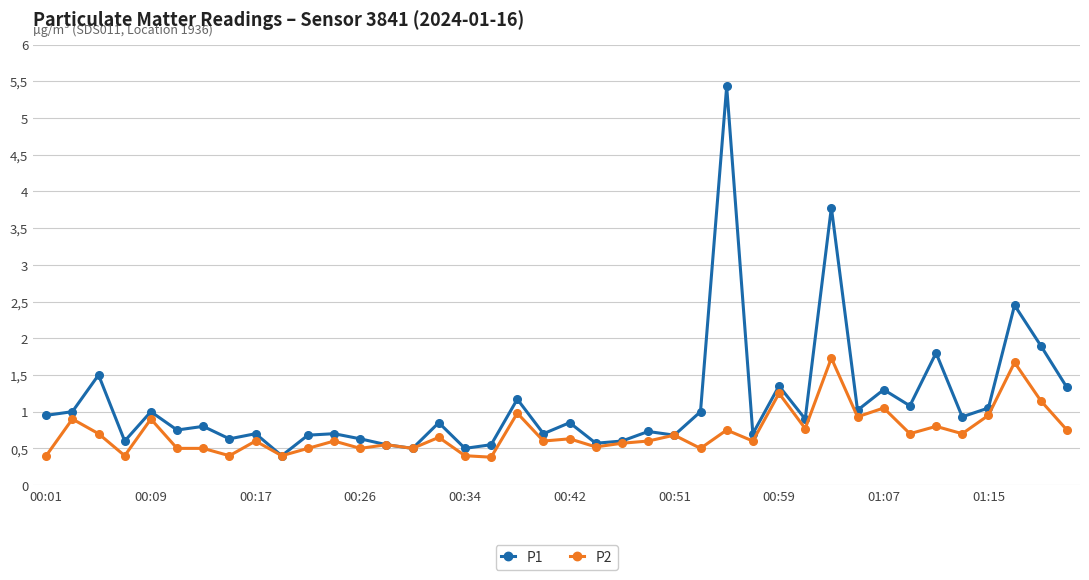

Does the chart display data point markers on the line(s)?

Yes